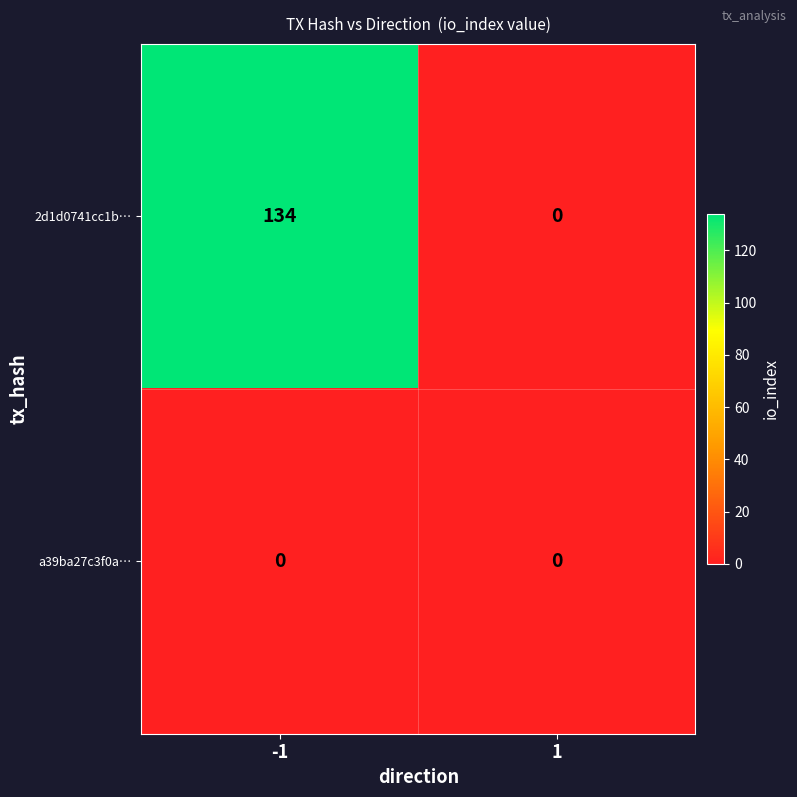

At how many categories does at least one series exceed 127?

1